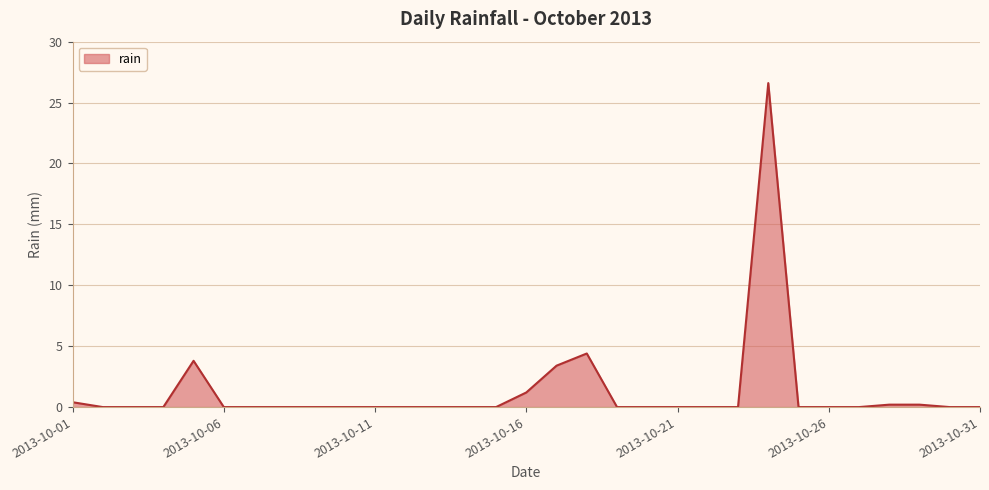

What is the difference between the maximum and minimum values?

26.6